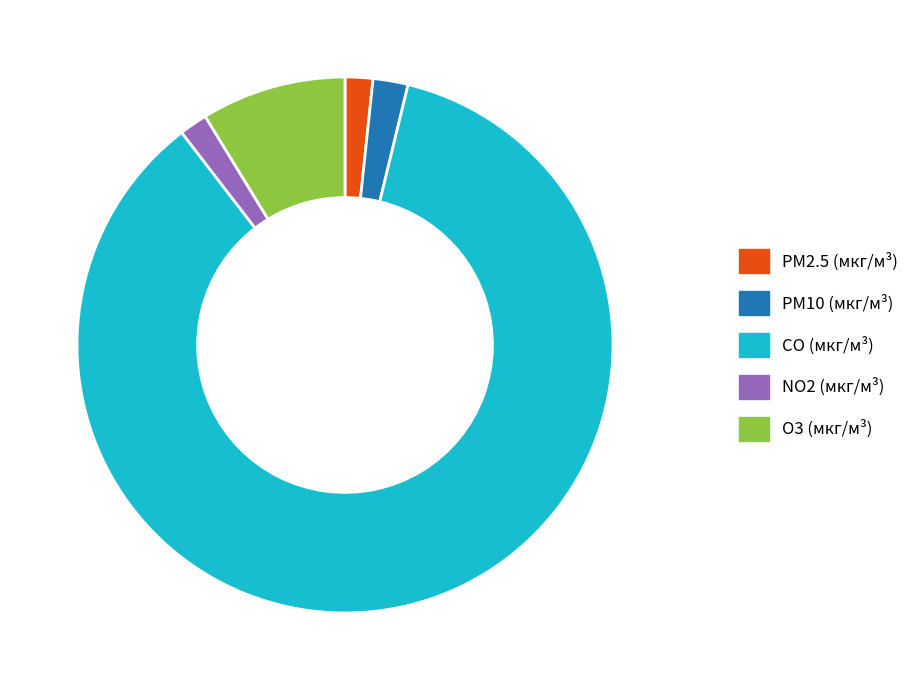

True or false: O3 (мкг/м³) accounts for 1% of the total.

False